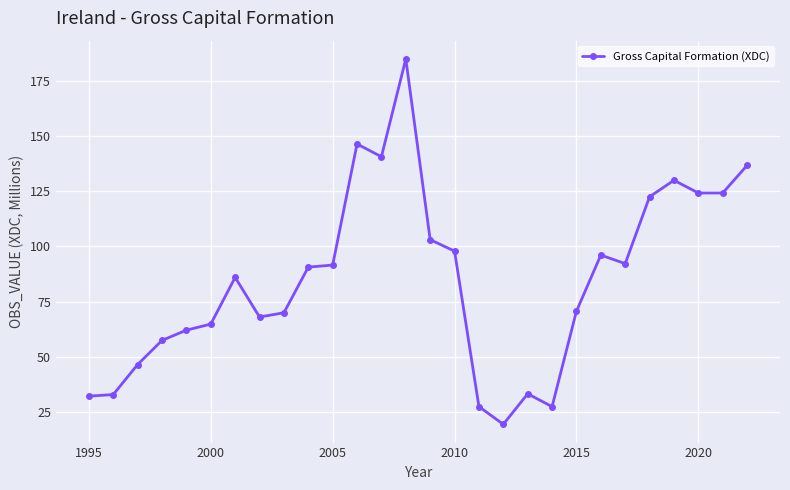

What is the sum of all values?

2378.9